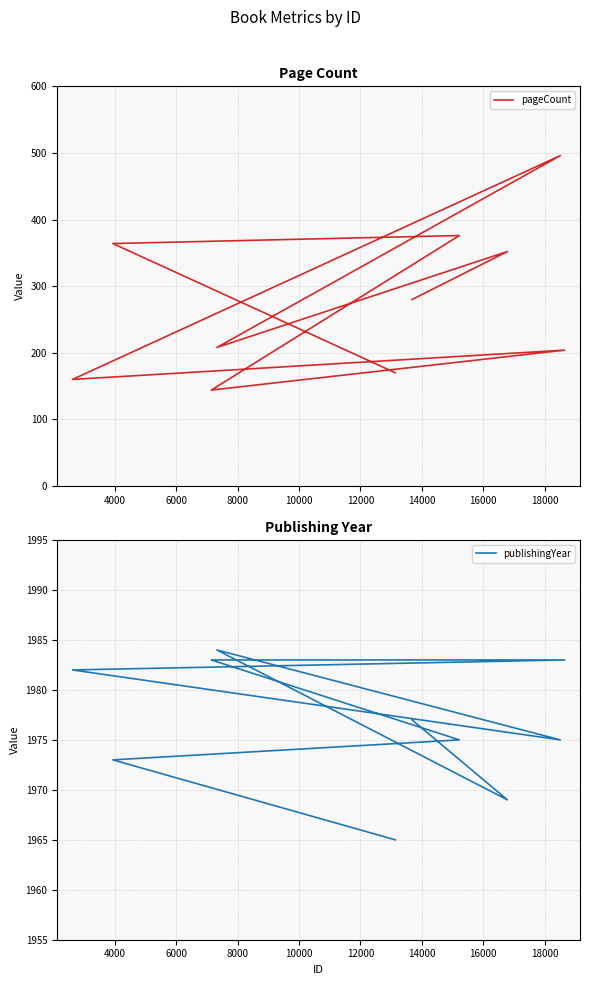

What is the average value of the publishingYear series?

1977